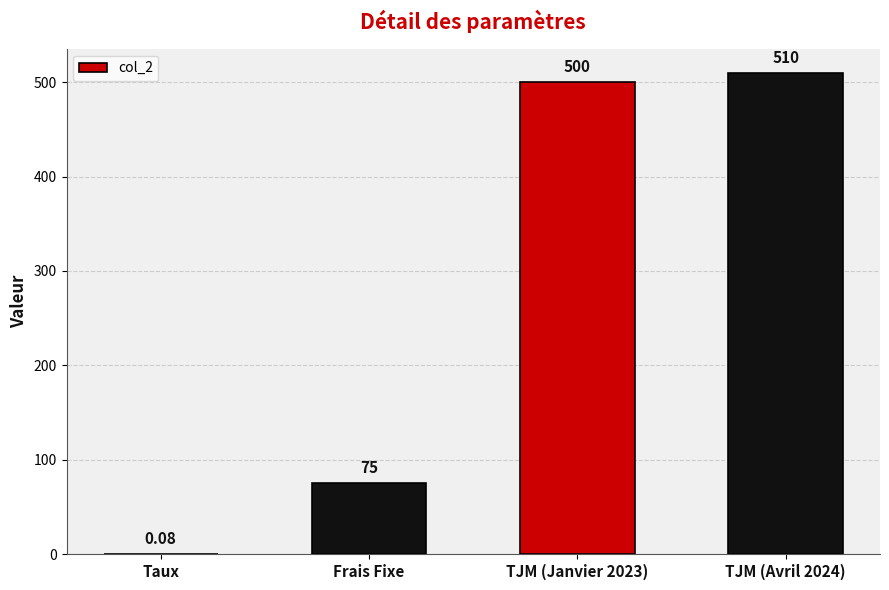

Which has a higher value, Taux or TJM (Avril 2024)?

TJM (Avril 2024)